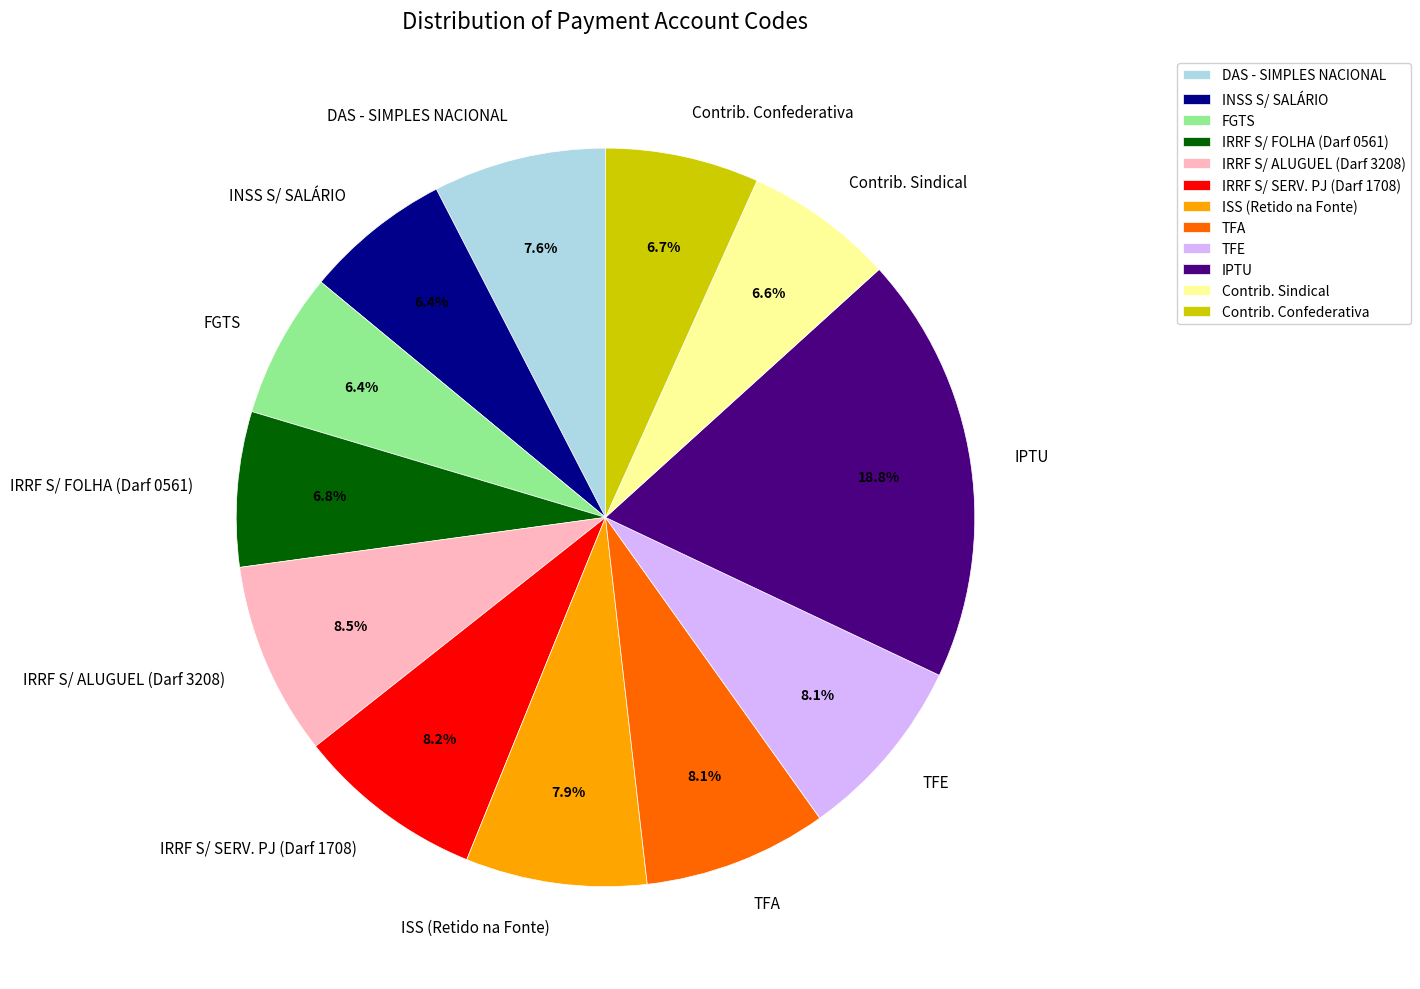

To the nearest percent, what portion does TFA represent?

8%